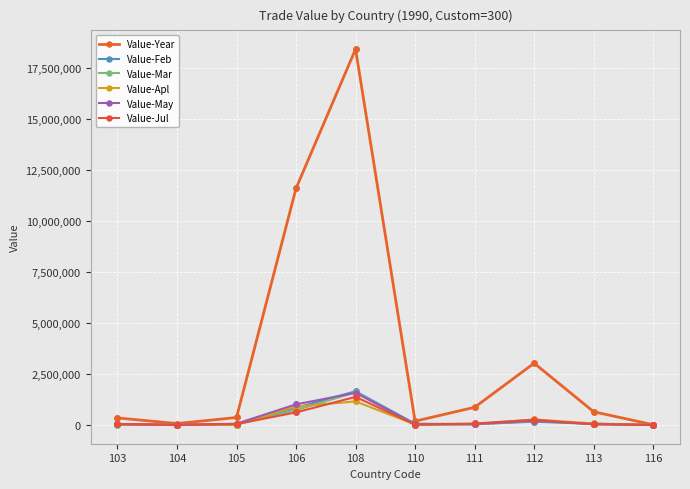

Where does the Value-Mar series first go above 23477?

106